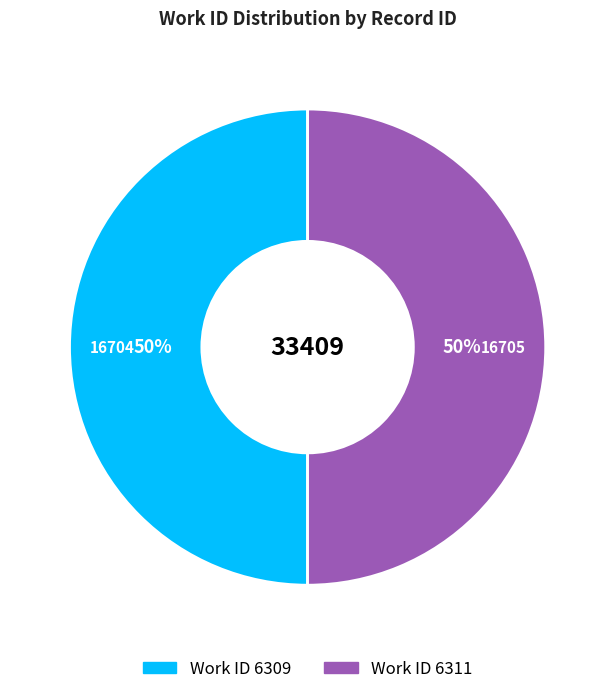

To the nearest percent, what is the average slice percentage?

50%